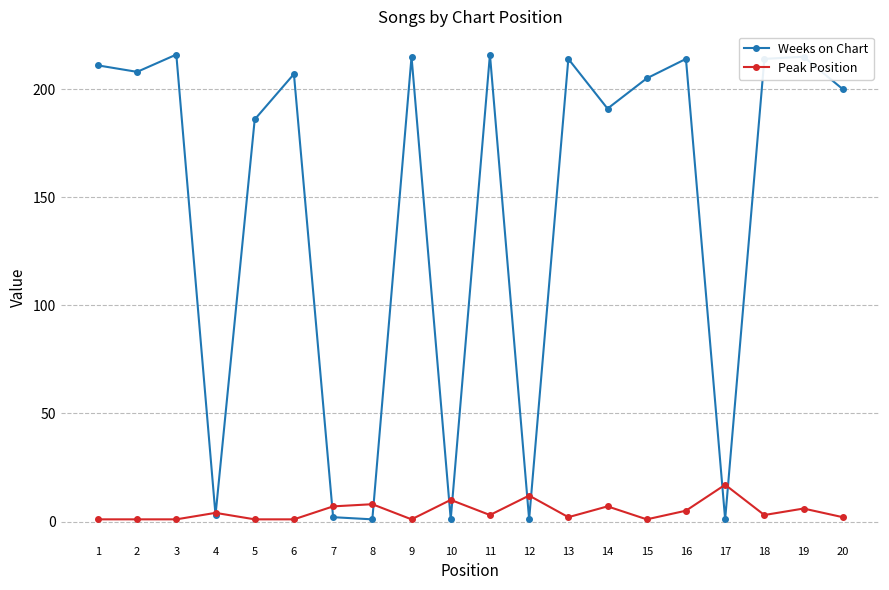

After their last crossing, which series has the higher values: Peak Position or Weeks on Chart?

Weeks on Chart